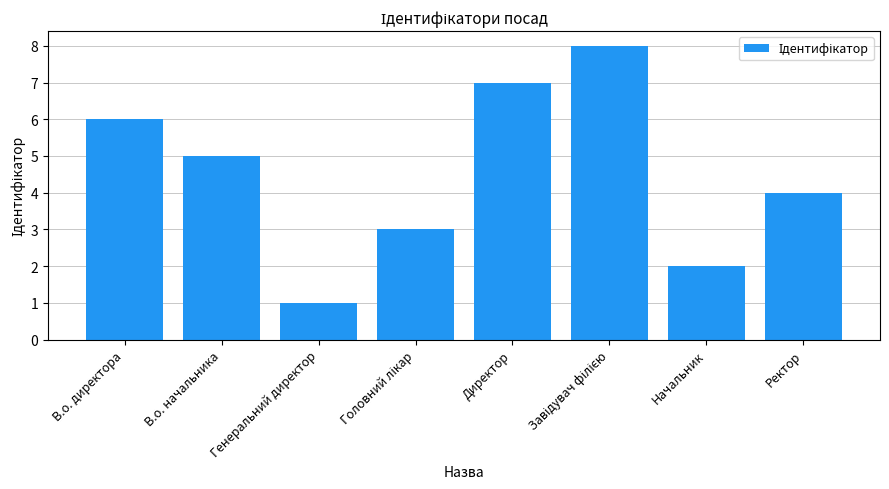

What is the difference between the maximum and second lowest values?

6